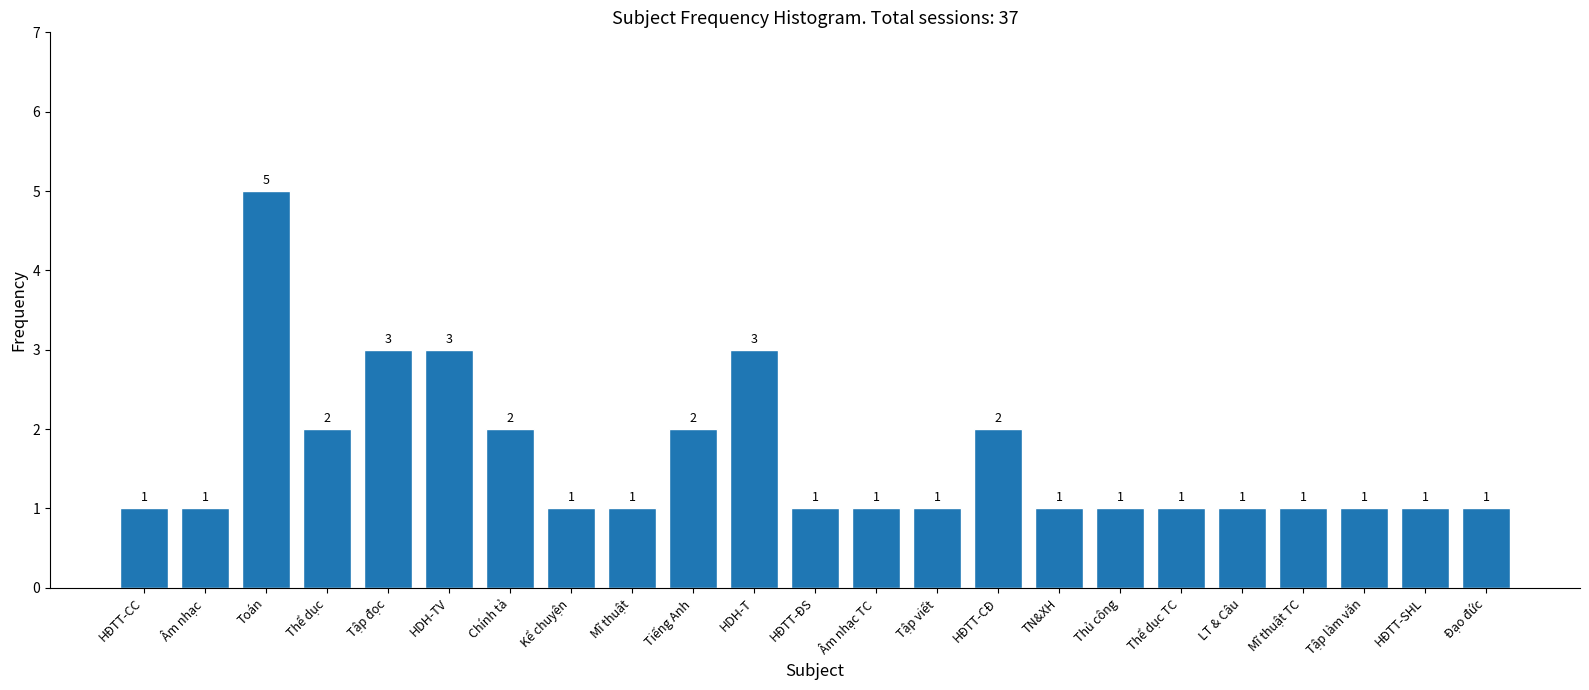

Reading left to right, extract all data points from this chart.

HĐTT-CC=1	Âm nhạc=1	Toán=5	Thể dục=2	Tập đọc=3	HDH-TV=3	Chính tả=2	Kể chuyện=1	Mĩ thuật=1	Tiếng Anh=2	HDH-T=3	HĐTT-ĐS=1	Âm nhạc TC=1	Tập viết=1	HĐTT-CĐ=2	TN&XH=1	Thủ công=1	Thể dục TC=1	LT & Câu=1	Mĩ thuật TC=1	Tập làm văn=1	HĐTT-SHL=1	Đạo đức=1